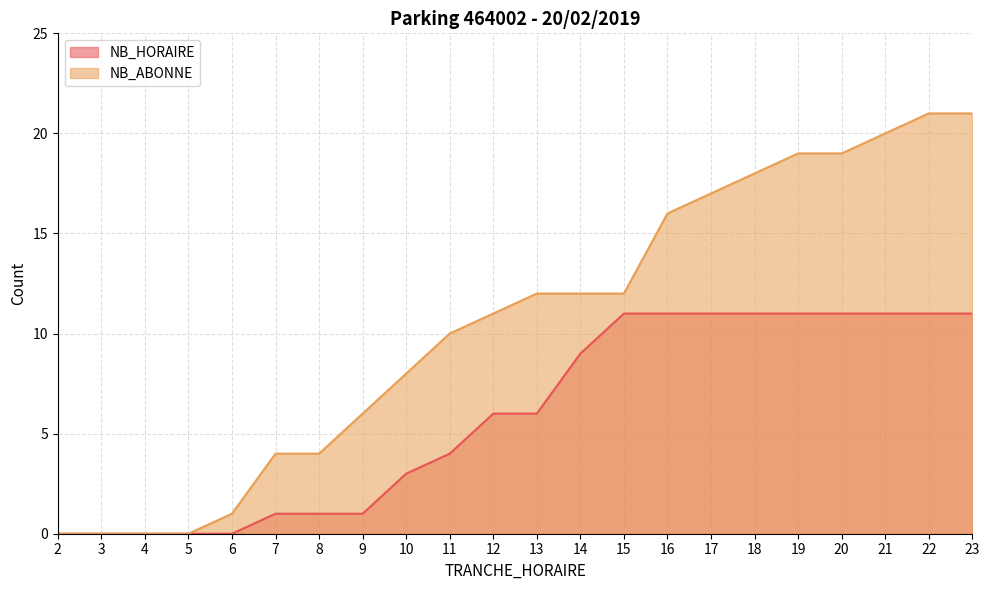

What is the value of the NB_HORAIRE point at the 13th from the left?

9